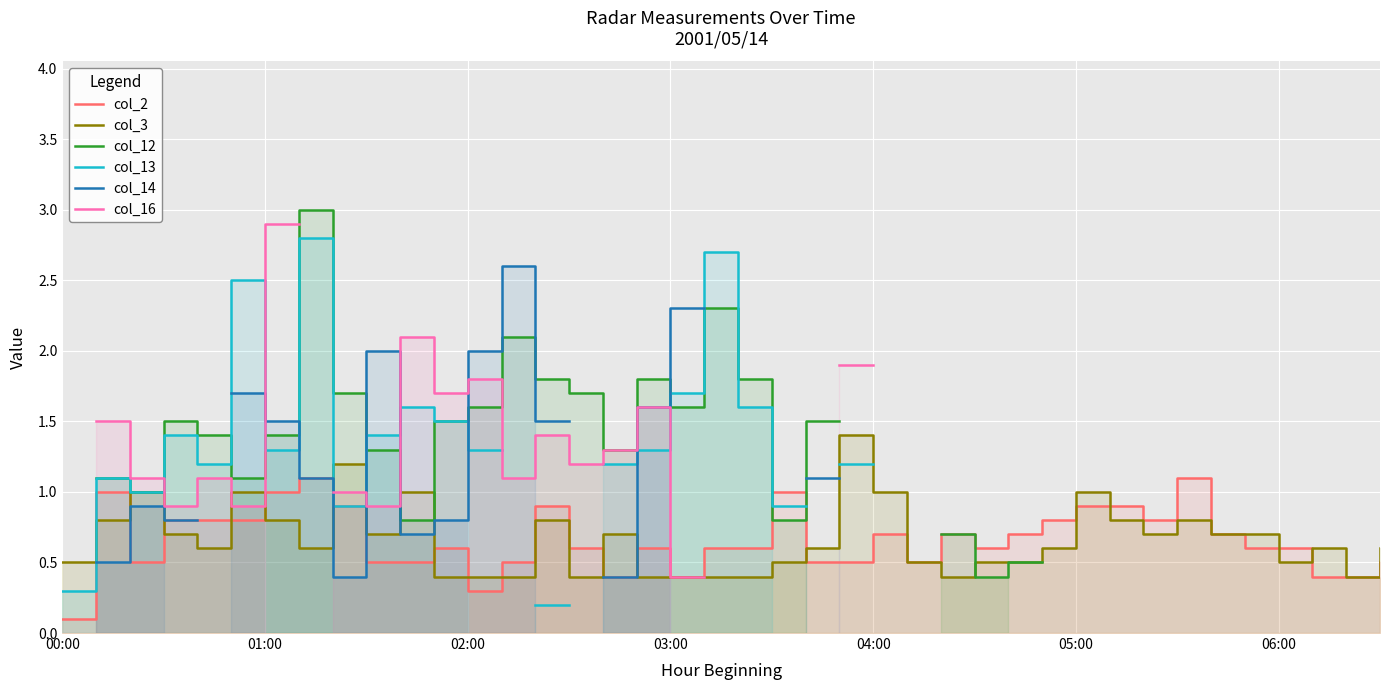

Which has a higher value, 06:00 or 03:00?

06:00